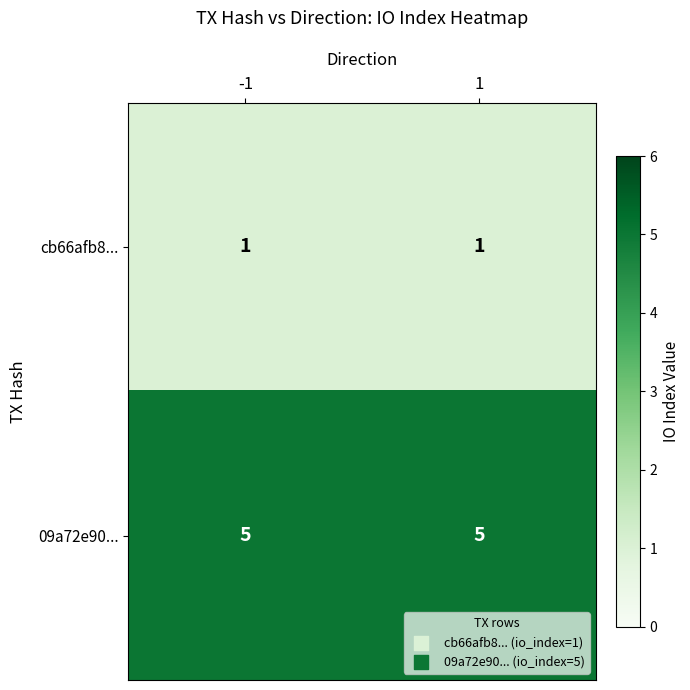

List the series in order of their overall mean, lowest first.

cb66afb8..., 09a72e90...